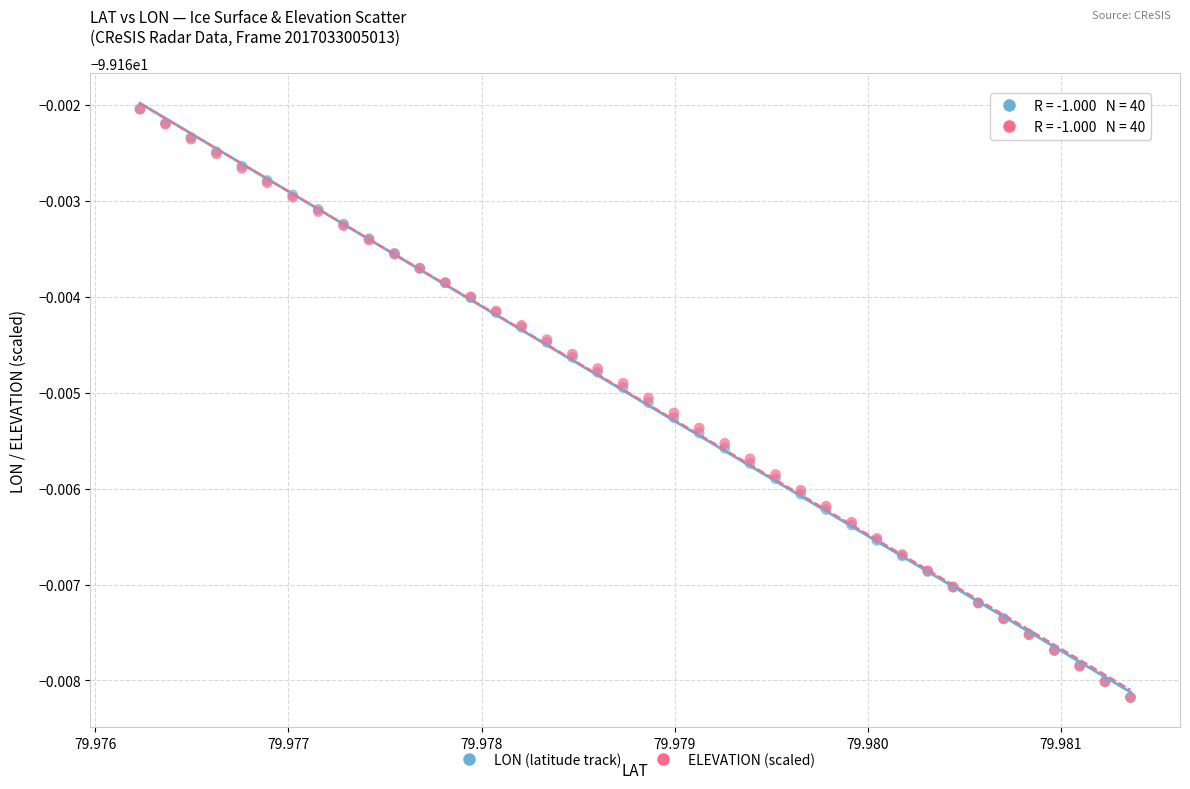

What are all the series names shown in the legend?

LON (latitude track), ELEVATION (scaled)